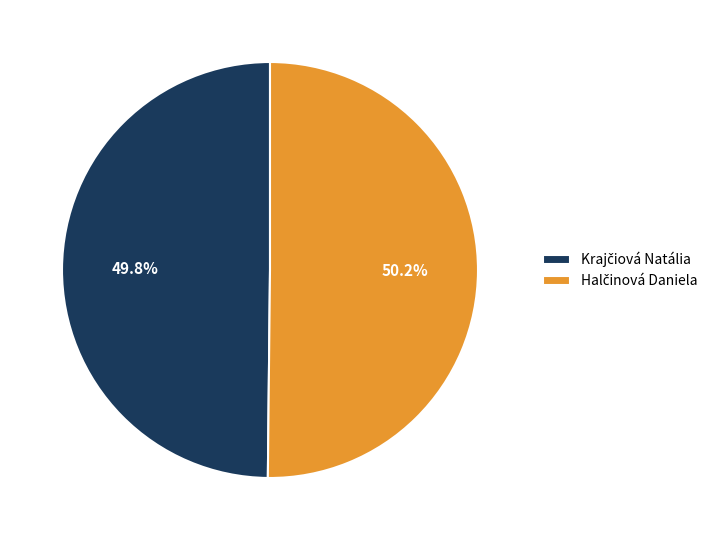

Is there a majority slice in this chart?

Yes